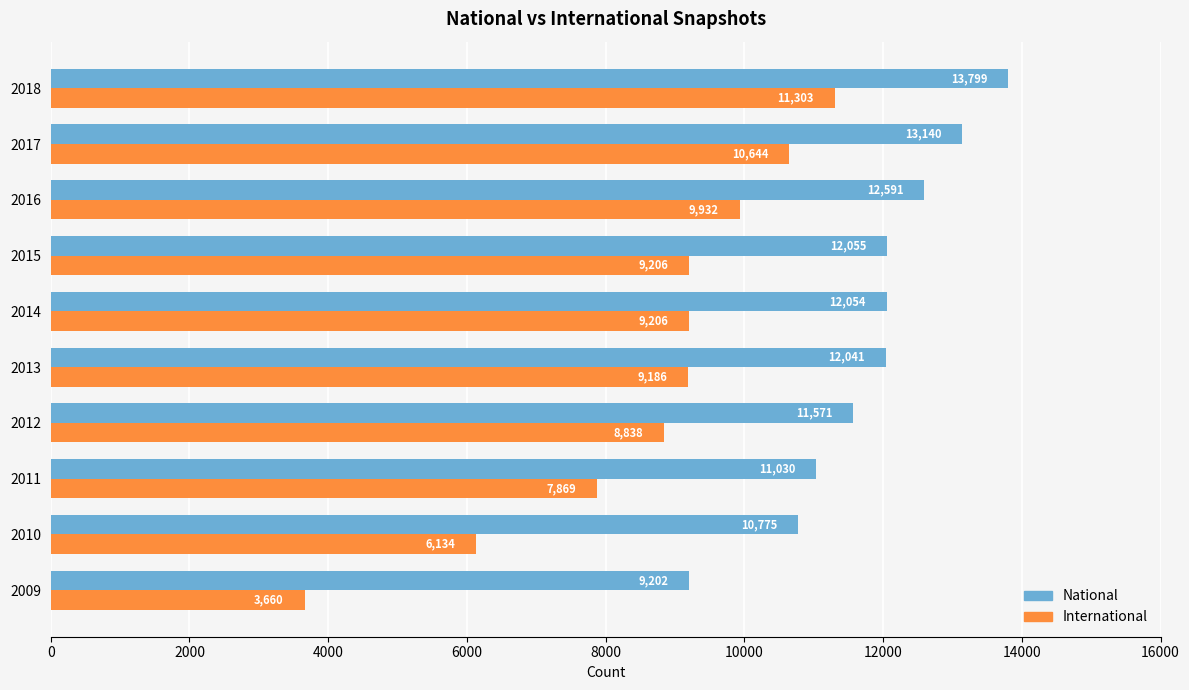

Which category has the highest value across all series?

2018